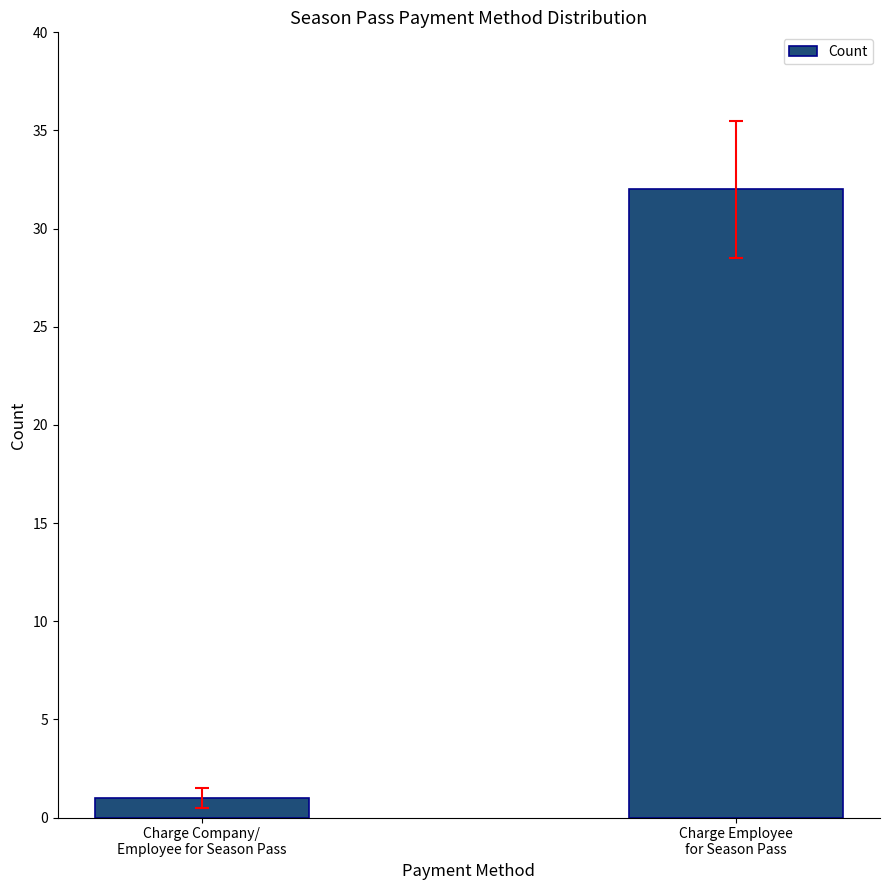

What value does the data have at Charge Employee
for Season Pass, to the nearest 5?

30